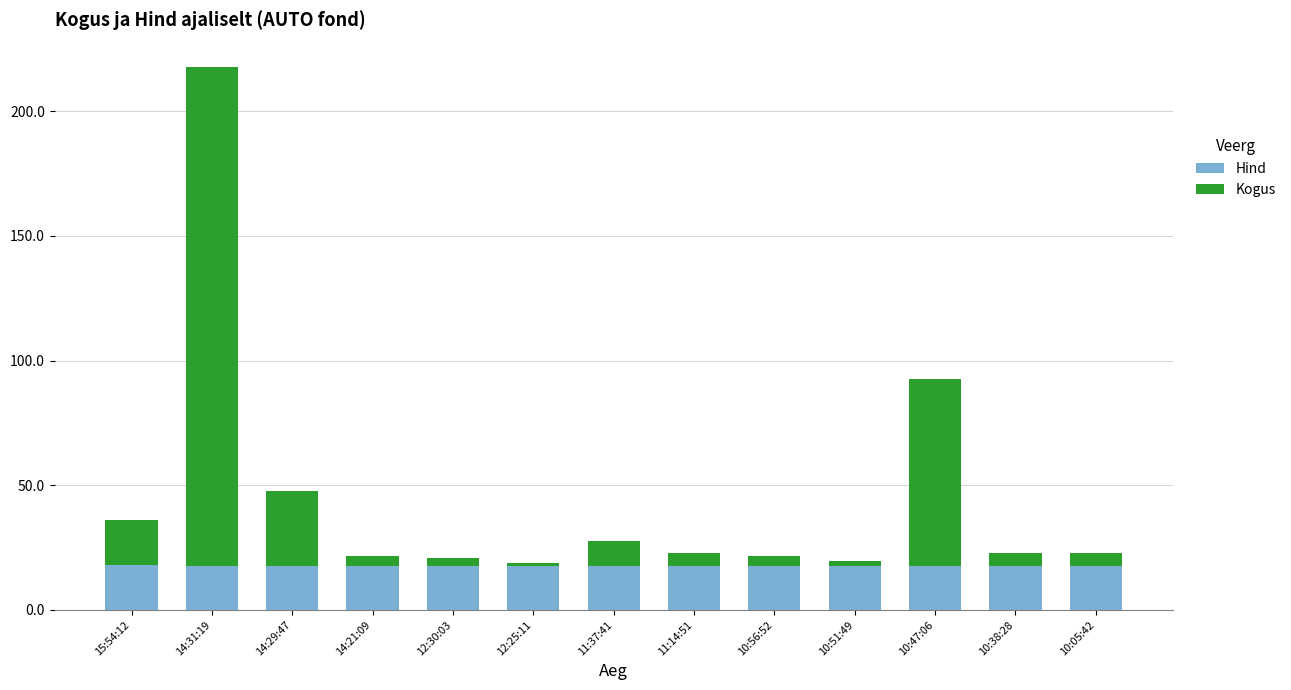

What is the maximum value for Hind?

17.9